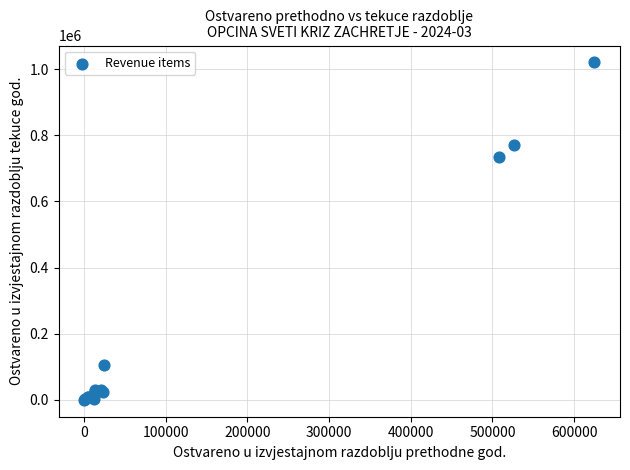

What Y value in the scatter plot is closest to 510286?

735063.7